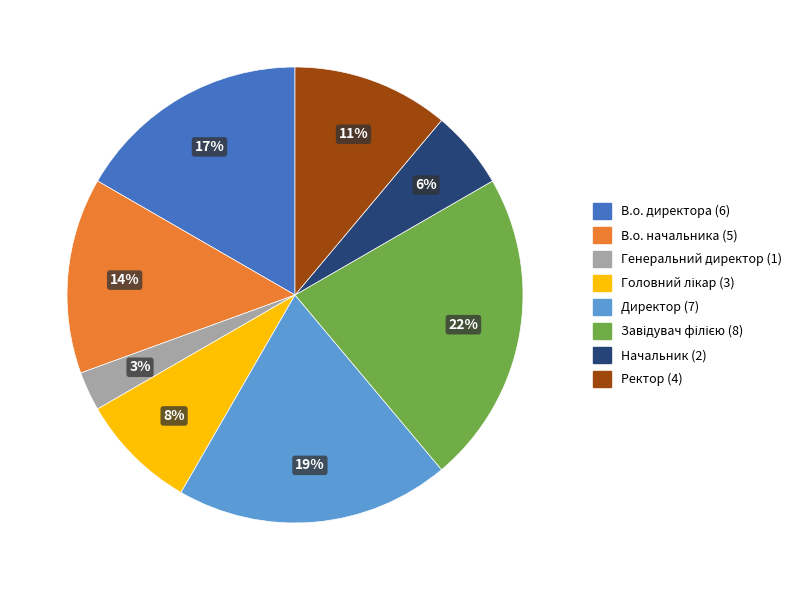

To the nearest percent, what portion does Начальник represent?

6%